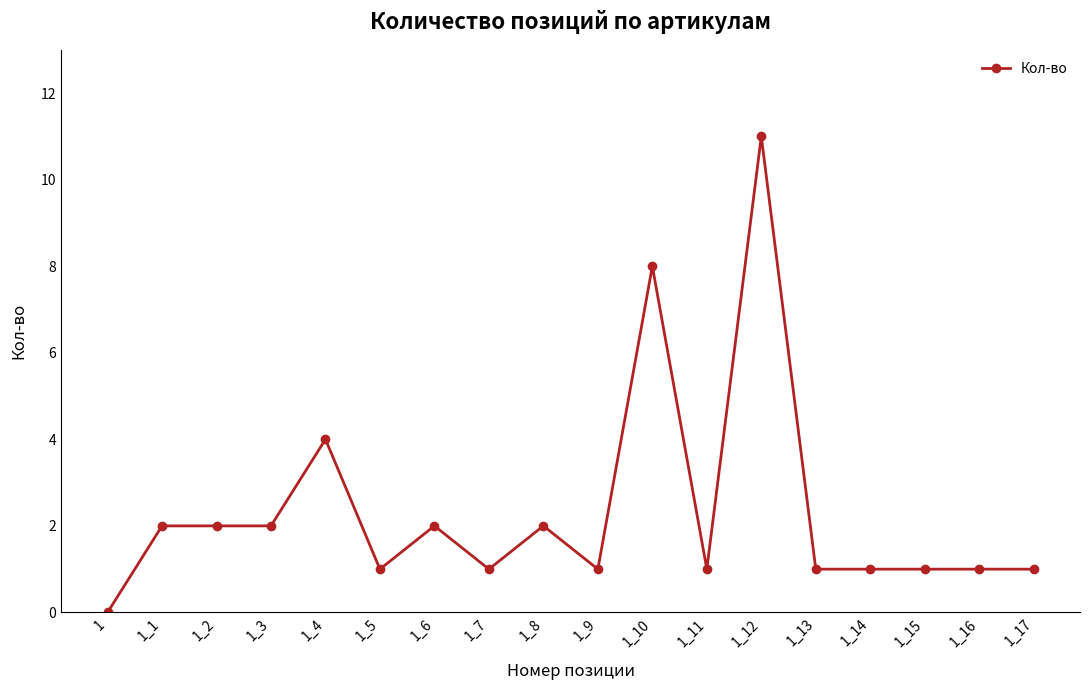

Where does the data first go above 1?

1_1